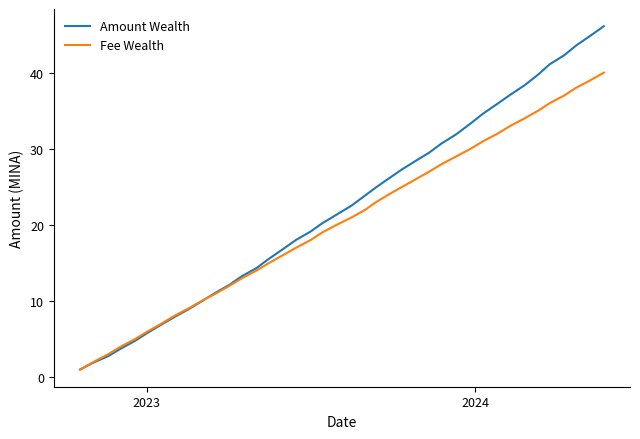

What is the minimum value shown in the chart?

1.0